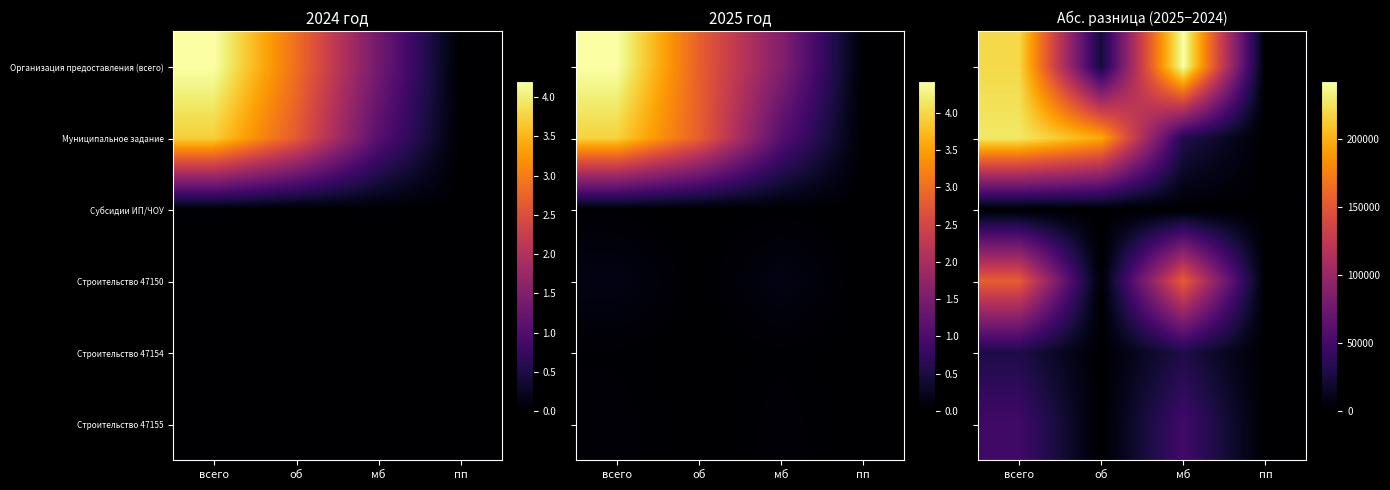

What is the spread (max minus min) of values at мб?

242650.5